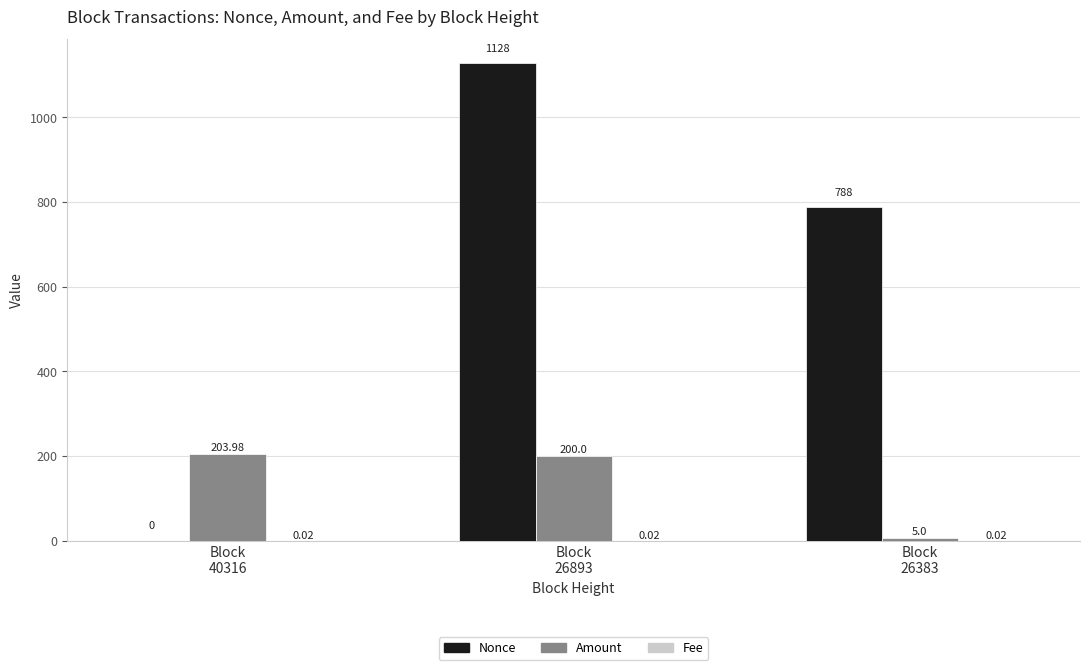

Which series has the largest total across all categories?

Nonce